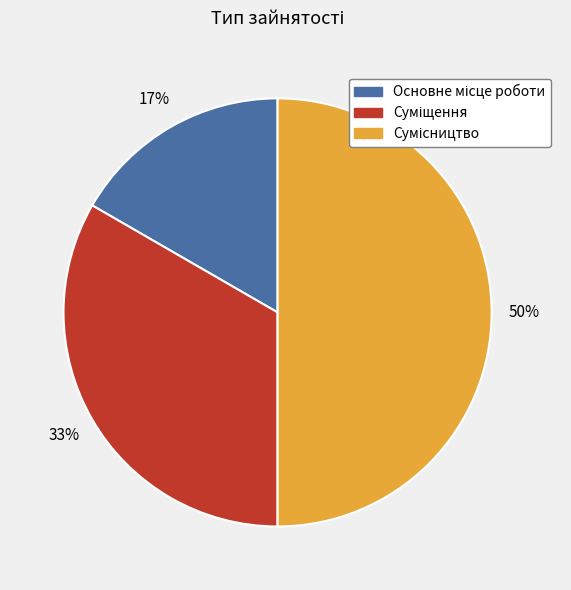

How many slices are in this pie chart?

3